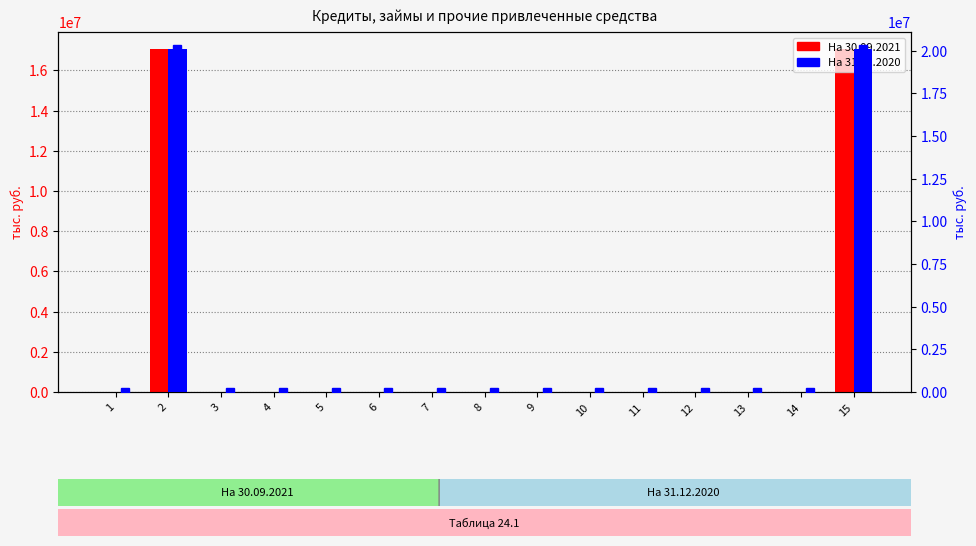

Which series changed the most between 9 and 13?

На 30.09.2021